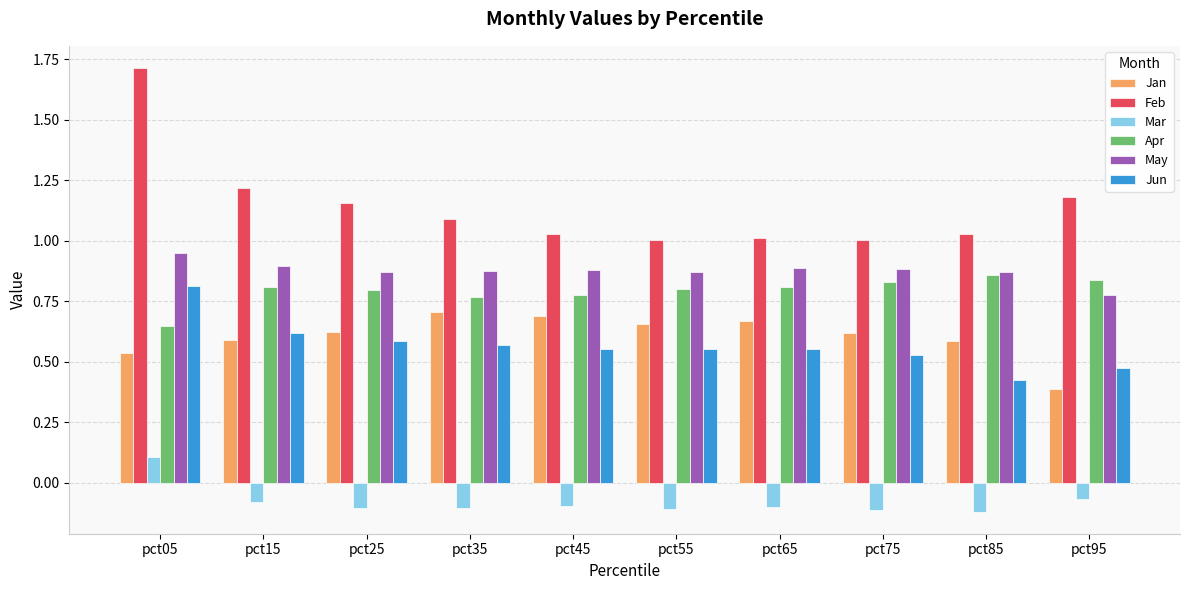

At which label does Jun reach its minimum?

pct85